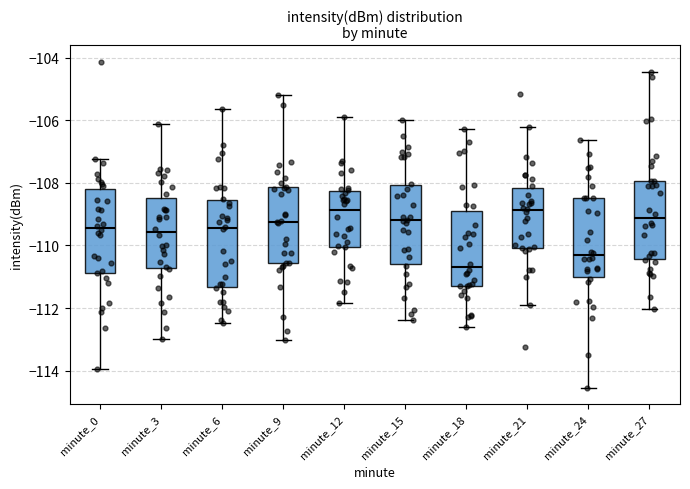

Where does the lower whisker of the box for minute_6 end on the y-axis? The values are not printed on the chart, so give them approximately, as read against the axis.

-112.4